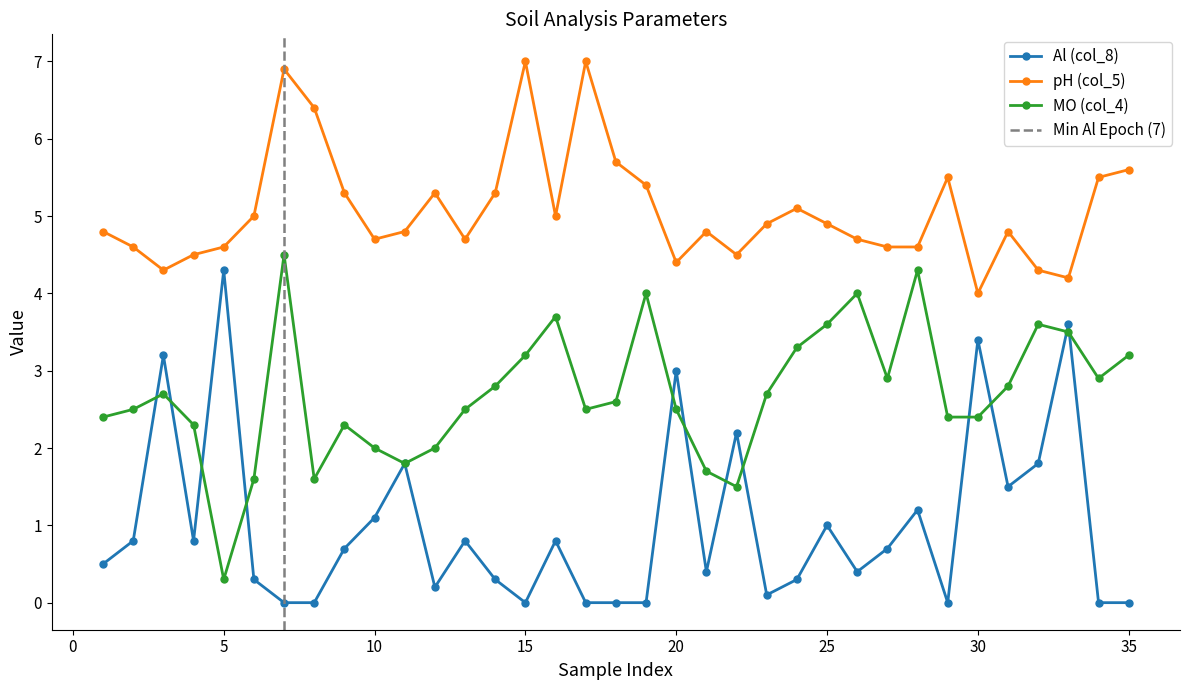

True or false: MO (col_4) and Al (col_8) intersect in this chart.

True